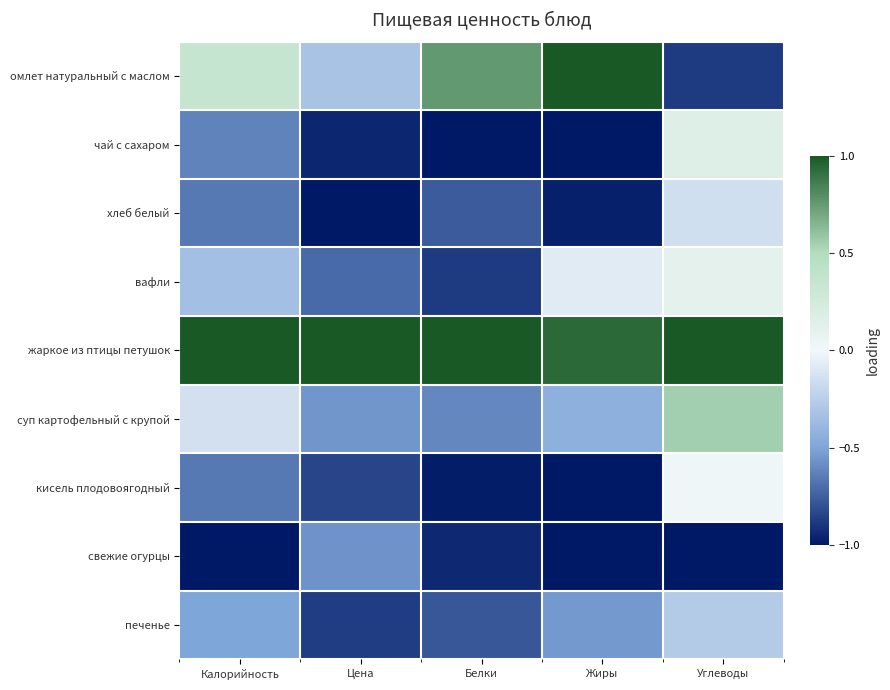

What is the difference between the highest and lowest values at Жиры?

2.0